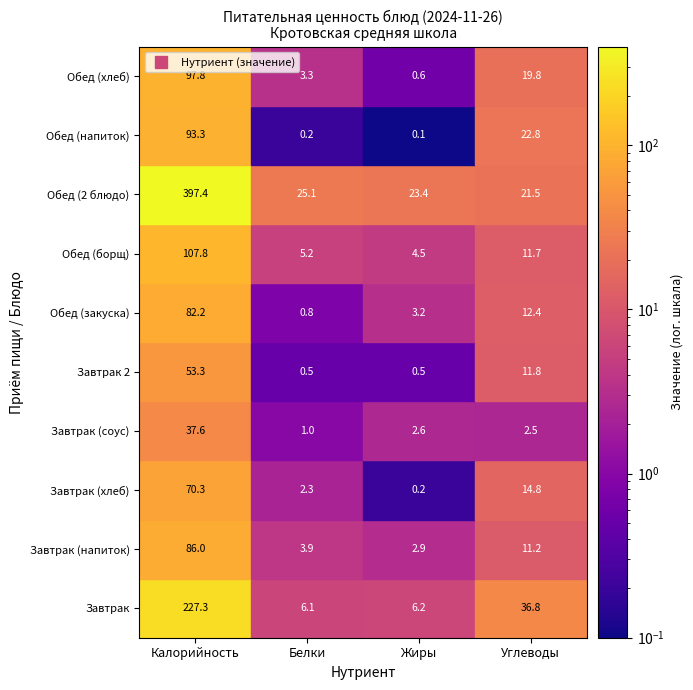

What is the difference between the maximum and minimum values in the Обед (хлеб) series?

97.2